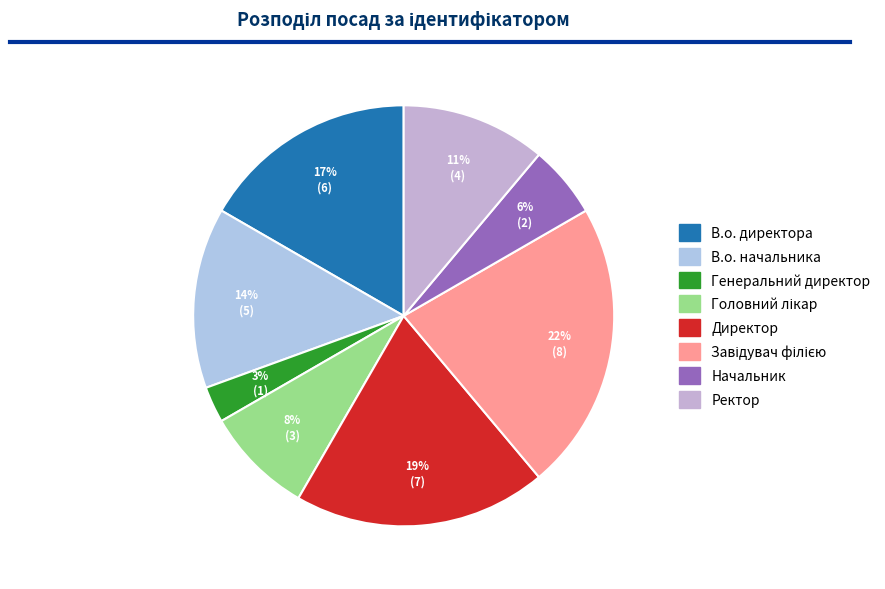

Is it true that Головний лікар is 20% of the pie?

False